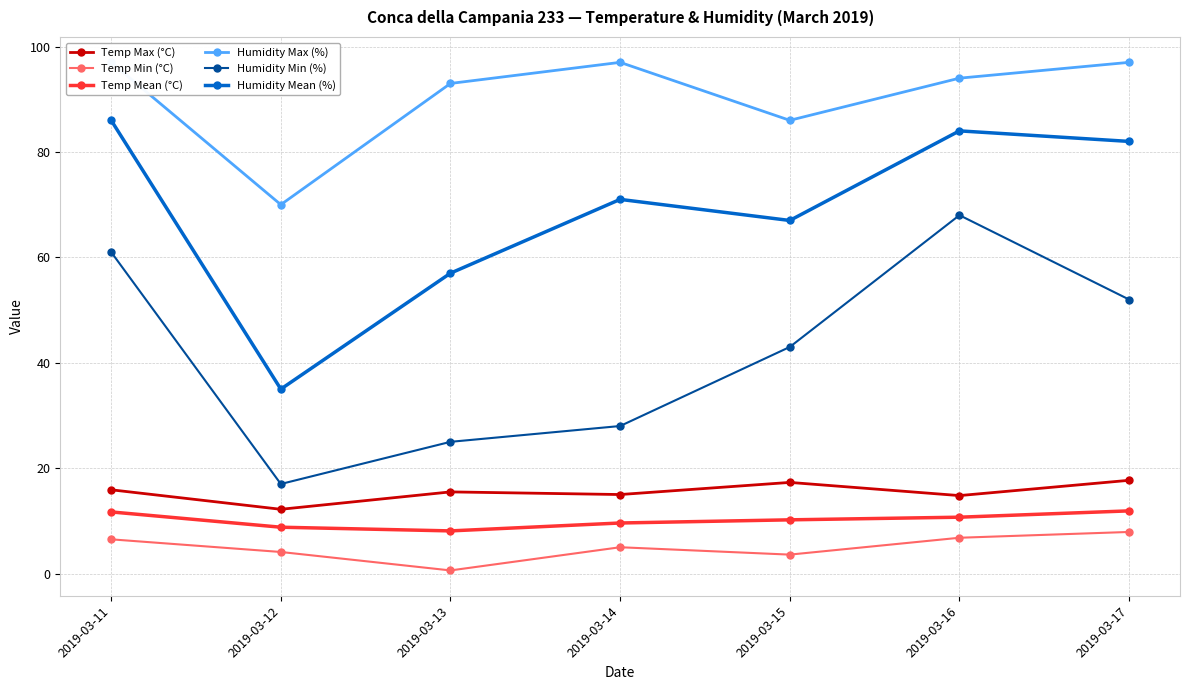

Which series has the largest range (max minus min)?

Humidity Min (%)